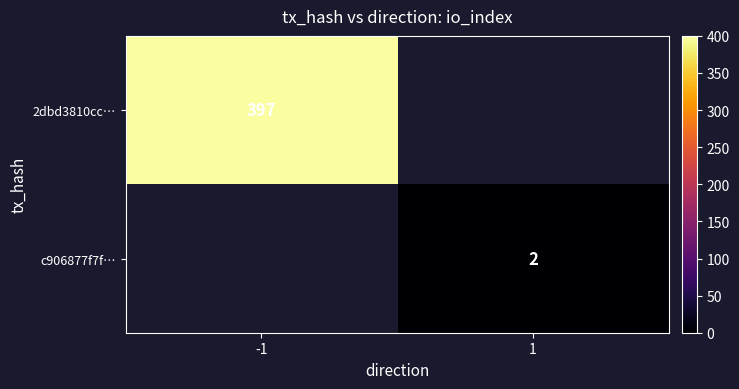

Is it true that c906877f7f… equals 3 at 1?

False